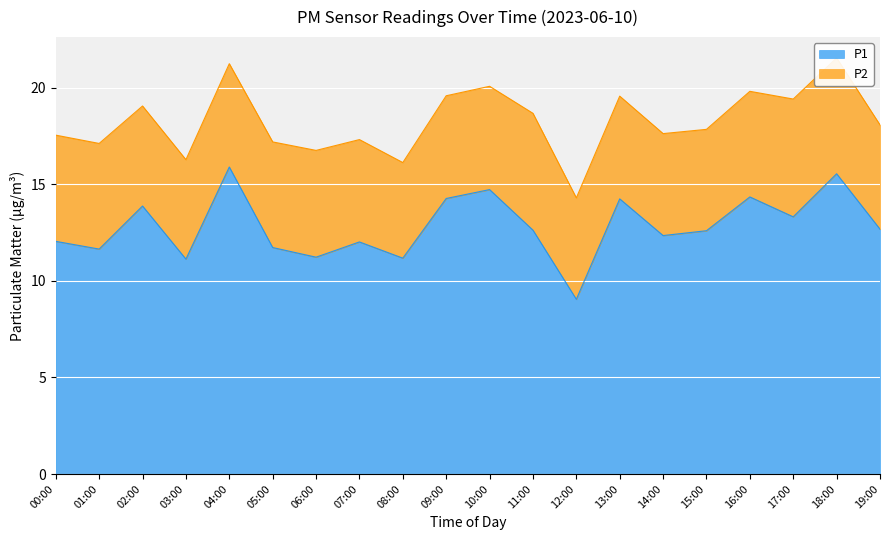

At which label does the data first exceed 12?

00:00